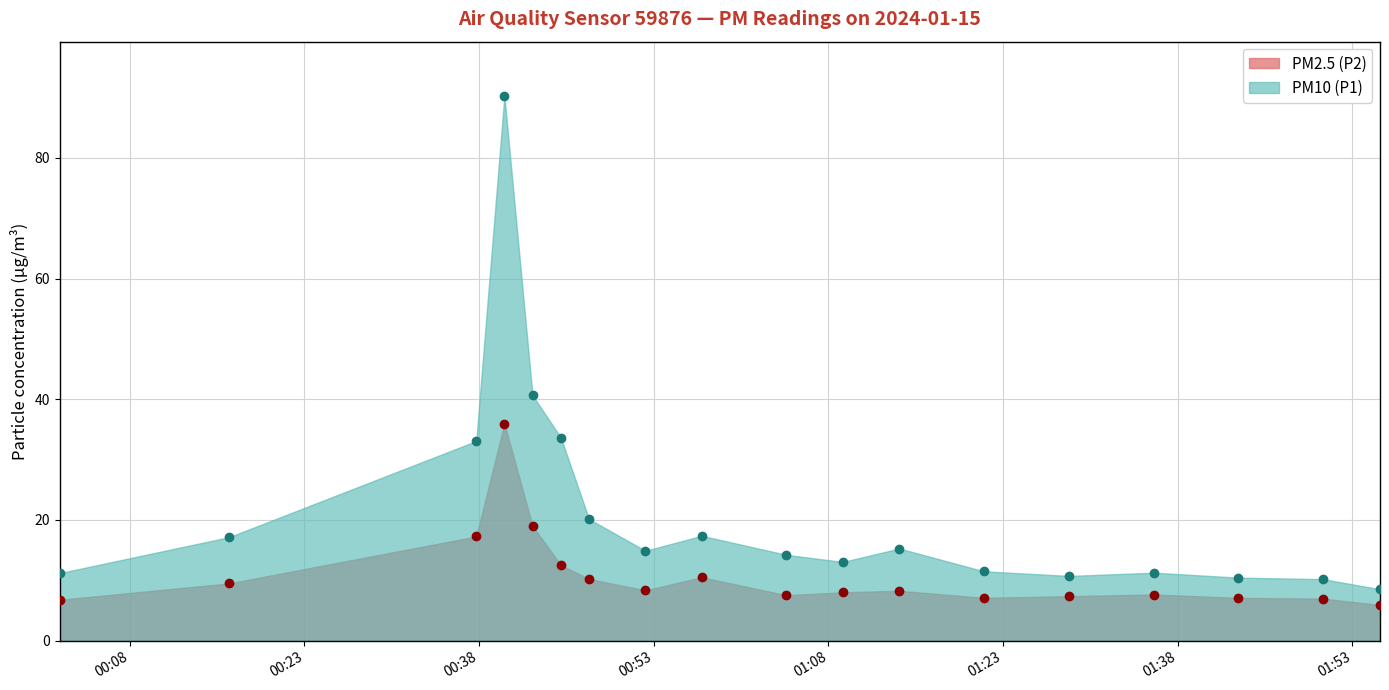

At which category is the sum across all series the highest?

00:40